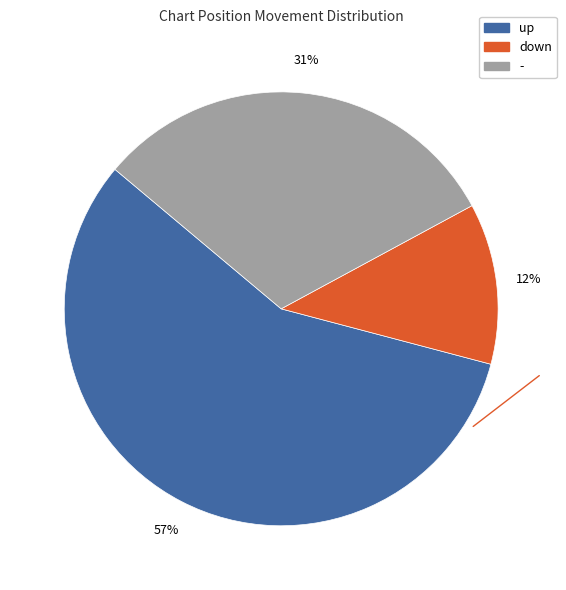

Which category accounts for the majority?

up